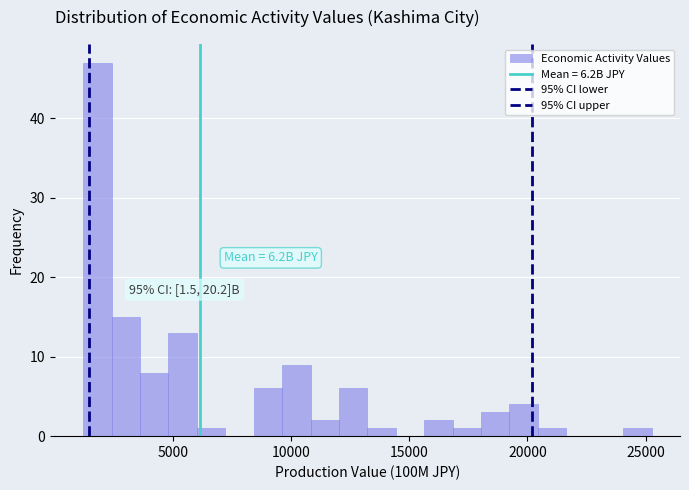

Read against the x-axis, roughly where is the centre of the tallest bar?

2000